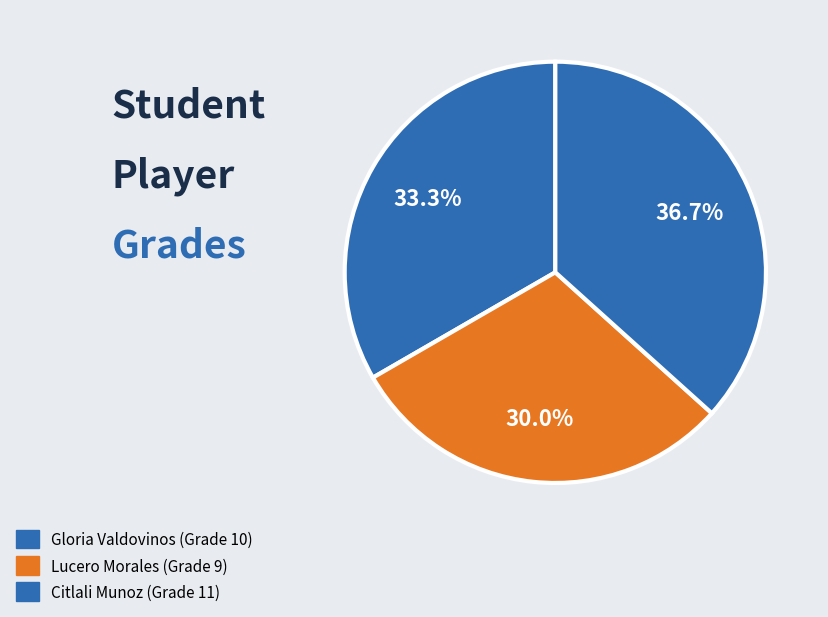

How many segments does this pie chart have?

3